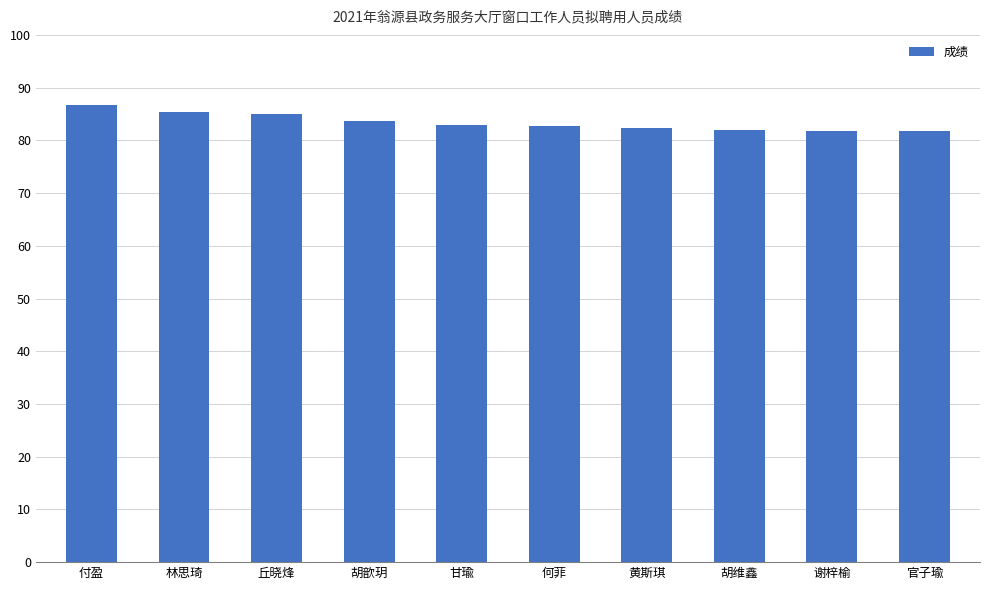

Which has a higher value, 黄斯琪 or 林思琦?

林思琦